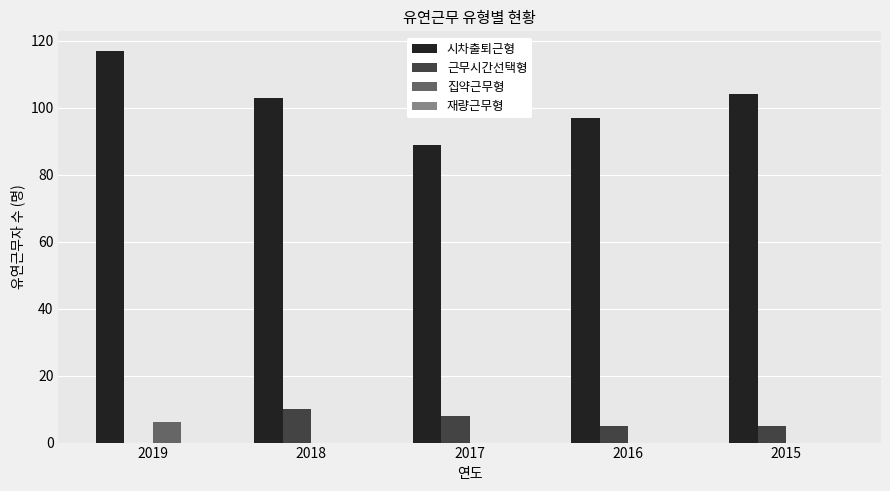

Which series changed the most between 2019 and 2017?

시차출퇴근형